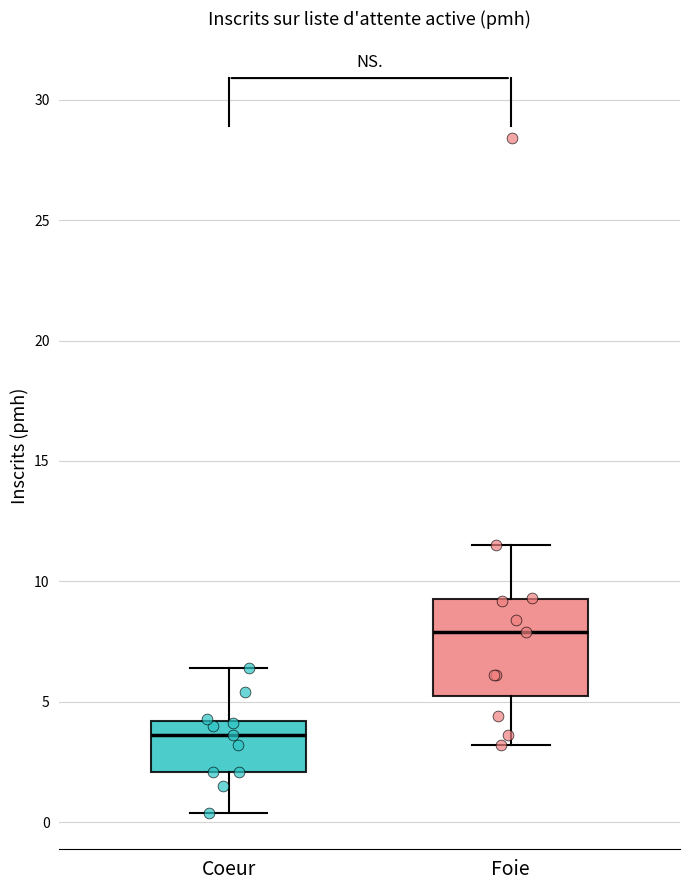

Which box's median line is the lowest?

Coeur